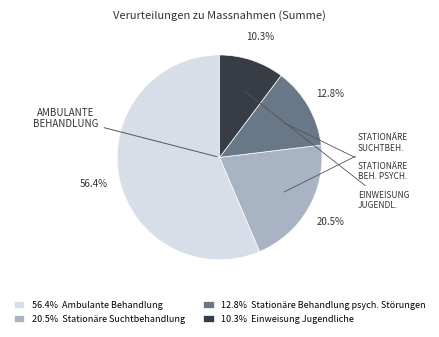

Which has a higher value, 20.5% Stationäre Suchtbehandlung or 56.4% Ambulante Behandlung?

56.4% Ambulante Behandlung